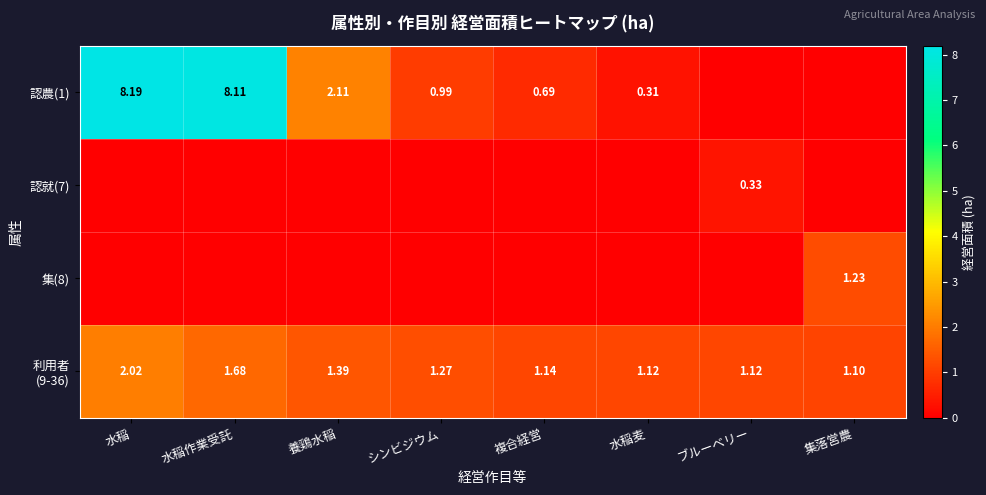

How many positive values does the 認就(7) series have?

1